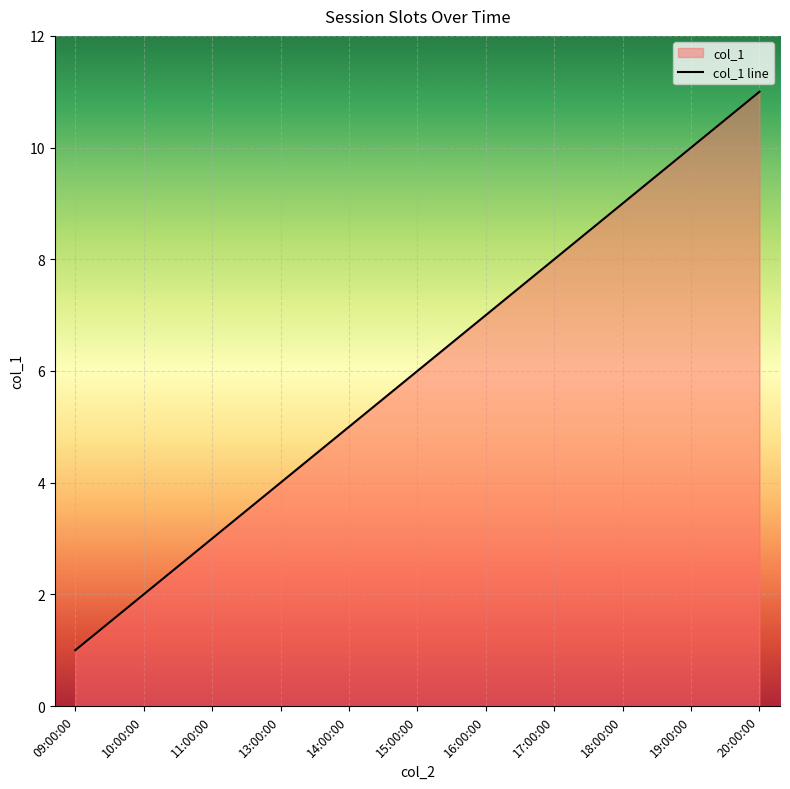

How many values are between 3 and 9?

7